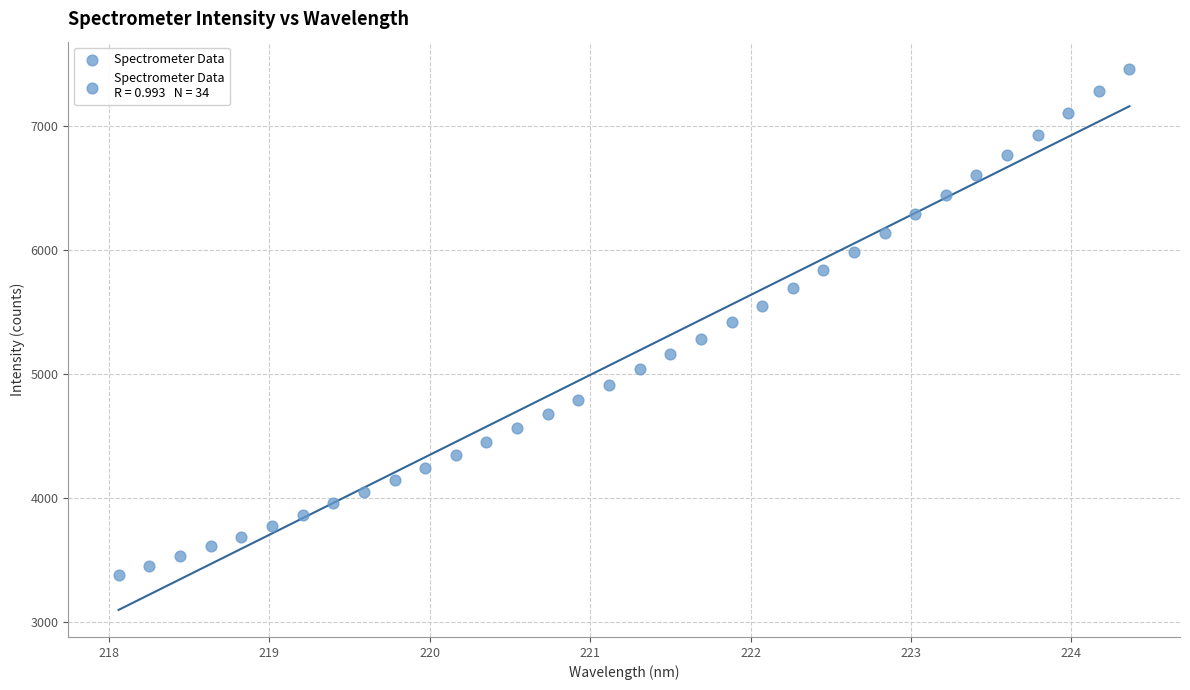

What is the range of Y values (max minus min)?

4075.1